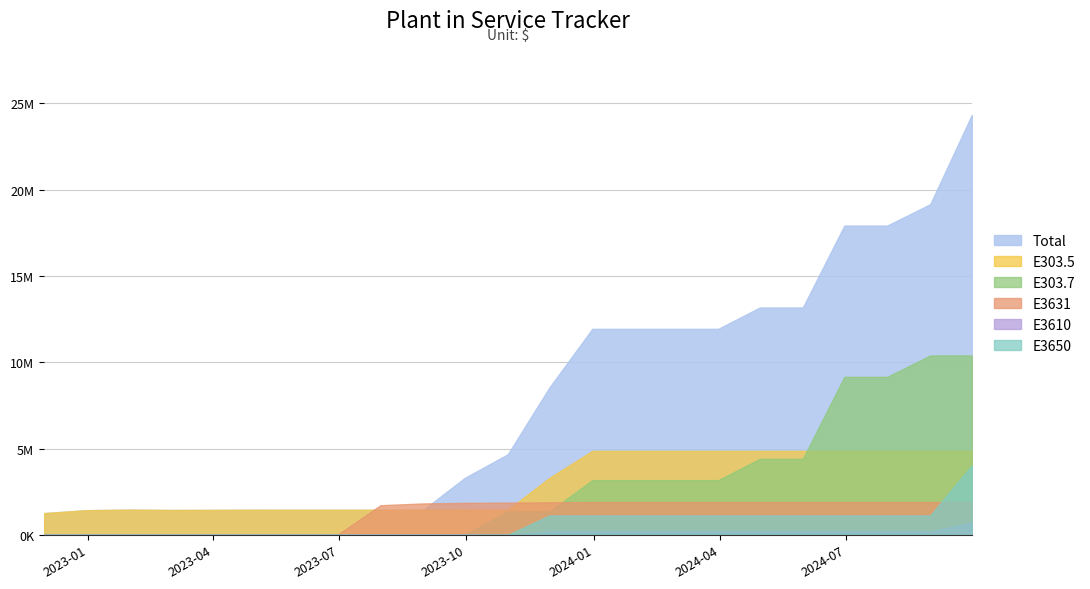

Reading right to left, list all the values displayed in this chart.

Total: 24329904.9	19160007.8	17922507.8	17922507.8	13174757.7	13174757.7	11937257.7	11937257.7	11937257.7	11937257.7	8535058.1	4670174.8	3304309.9	1451688.4	1451688.4	1451688.4	1451688.4	1453528.0	1445250.8	1440555.0	1461206.1	1428324.4	1258974.2
E303.5: 4863490.7	4863490.7	4863490.7	4863490.7	4863490.7	4863490.7	4863490.7	4863490.7	4863490.7	4863490.7	3298238.4	1451688.4	1451688.4	1451688.4	1451688.4	1451688.4	1451688.4	1453528.0	1445250.8	1440555.0	1461206.1	1428324.4	1258974.2
E303.7: 10393832.5	10393832.5	9156332.5	9156332.5	4408582.4	4408582.4	3171082.4	3171082.4	3171082.4	3171082.4	1350000.0	1350000.0	0.0	0.0	0.0	0.0	0.0	0.0	0.0	0.0	0.0	0.0	0.0
E3631: 1900216.1	1900216.1	1900216.1	1900216.1	1900216.1	1900216.1	1900216.1	1900216.1	1900216.1	1900216.1	1884351.3	1868486.4	1852621.6	1820891.8	1717095.1	0.0	0.0	0.0	0.0	0.0	0.0	0.0	0.0
E3610: 717236.6	200246.8	200246.8	200246.8	200246.8	200246.8	200246.8	200246.8	200246.8	200246.8	200246.8	0.0	0.0	0.0	0.0	0.0	0.0	0.0	0.0	0.0	0.0	0.0	0.0
E3650: 4016524.7	1121382.4	1121382.4	1121382.4	1121382.4	1121382.4	1121382.4	1121382.4	1121382.4	1121382.4	1121382.4	0.0	0.0	0.0	0.0	0.0	0.0	0.0	0.0	0.0	0.0	0.0	0.0